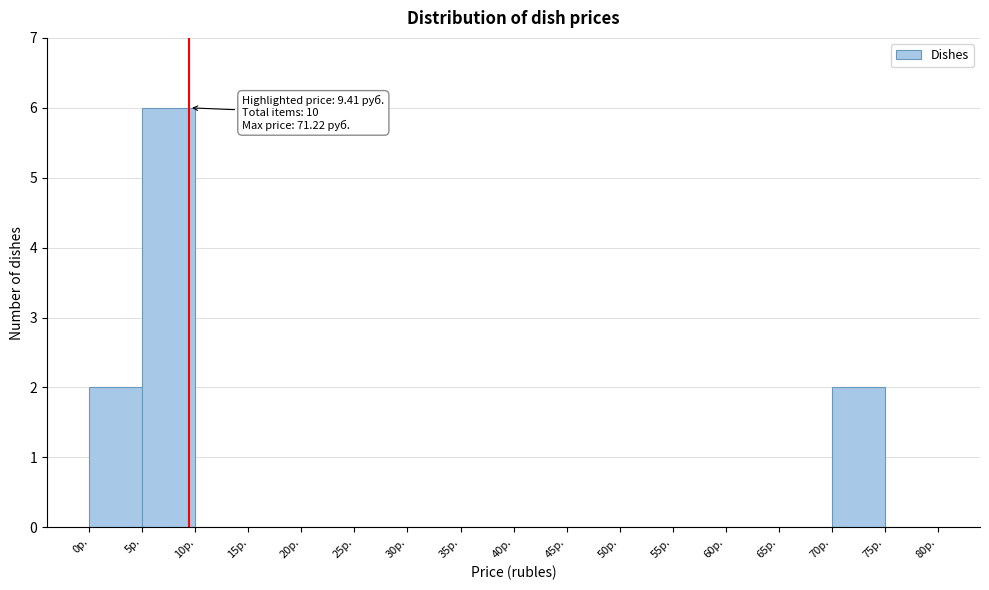

Over which range of the x-axis is the bar tallest?

5 to 10